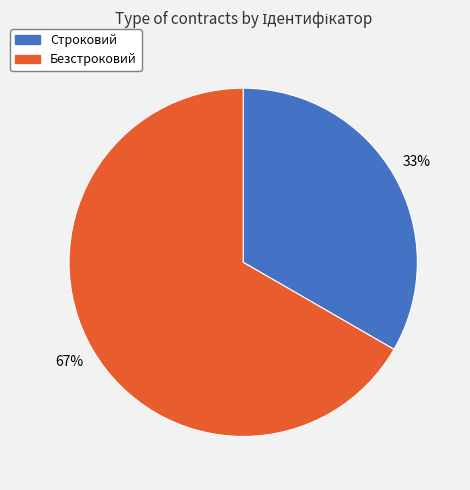

How many segments does this pie chart have?

2